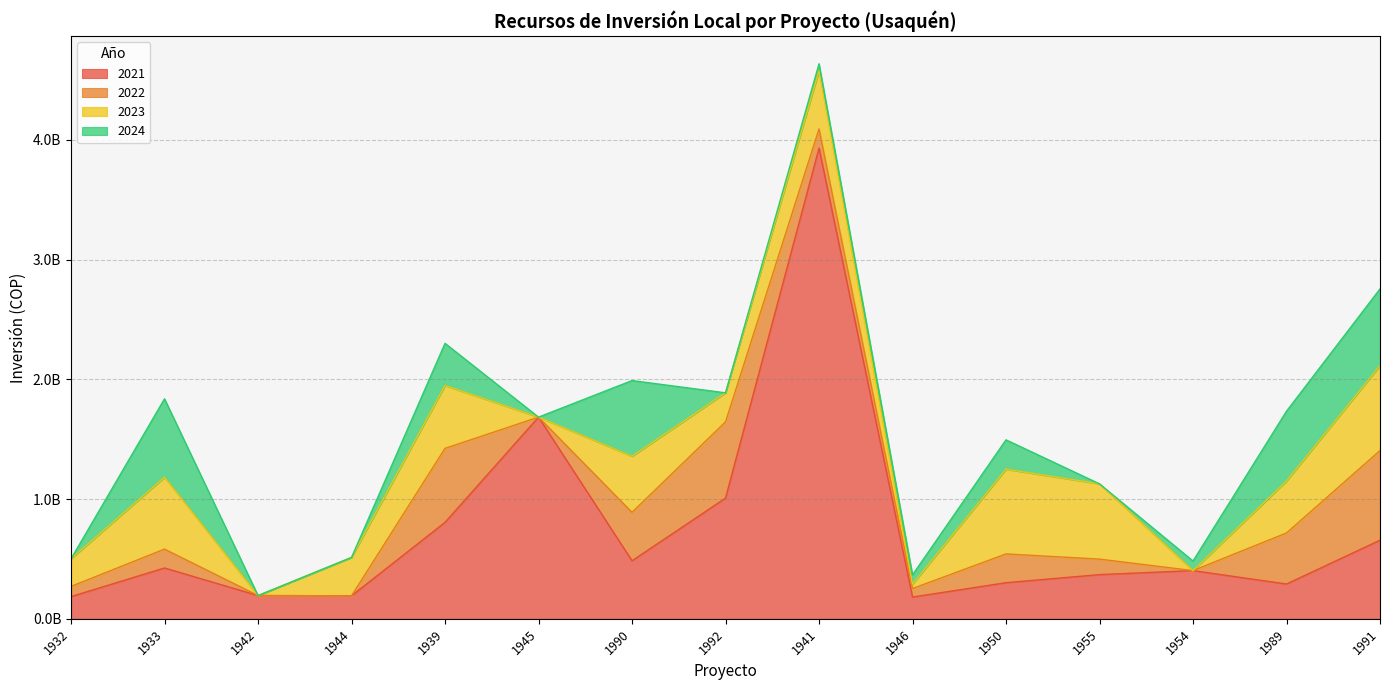

In 2022, how many points are higher than both neighbors (excluding endpoints)?

4